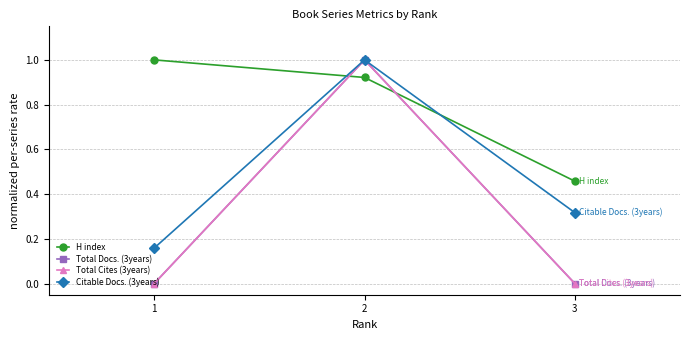

What is the difference between the maximum and minimum values in the Citable Docs. (3years) series?

0.8